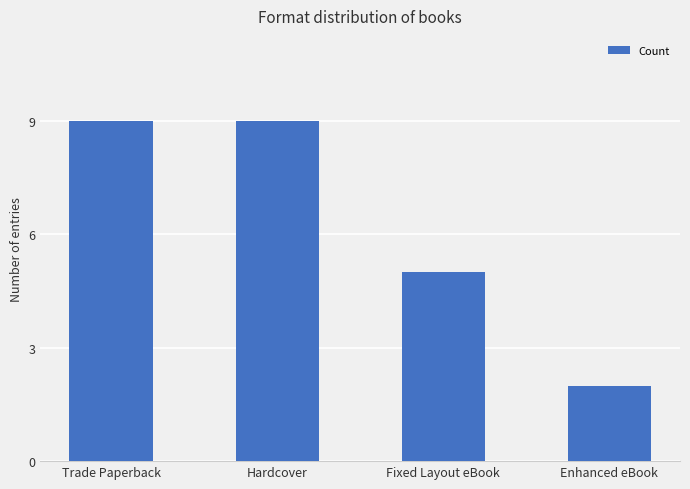

Reading right to left, extract all data points from this chart.

2	5	9	9